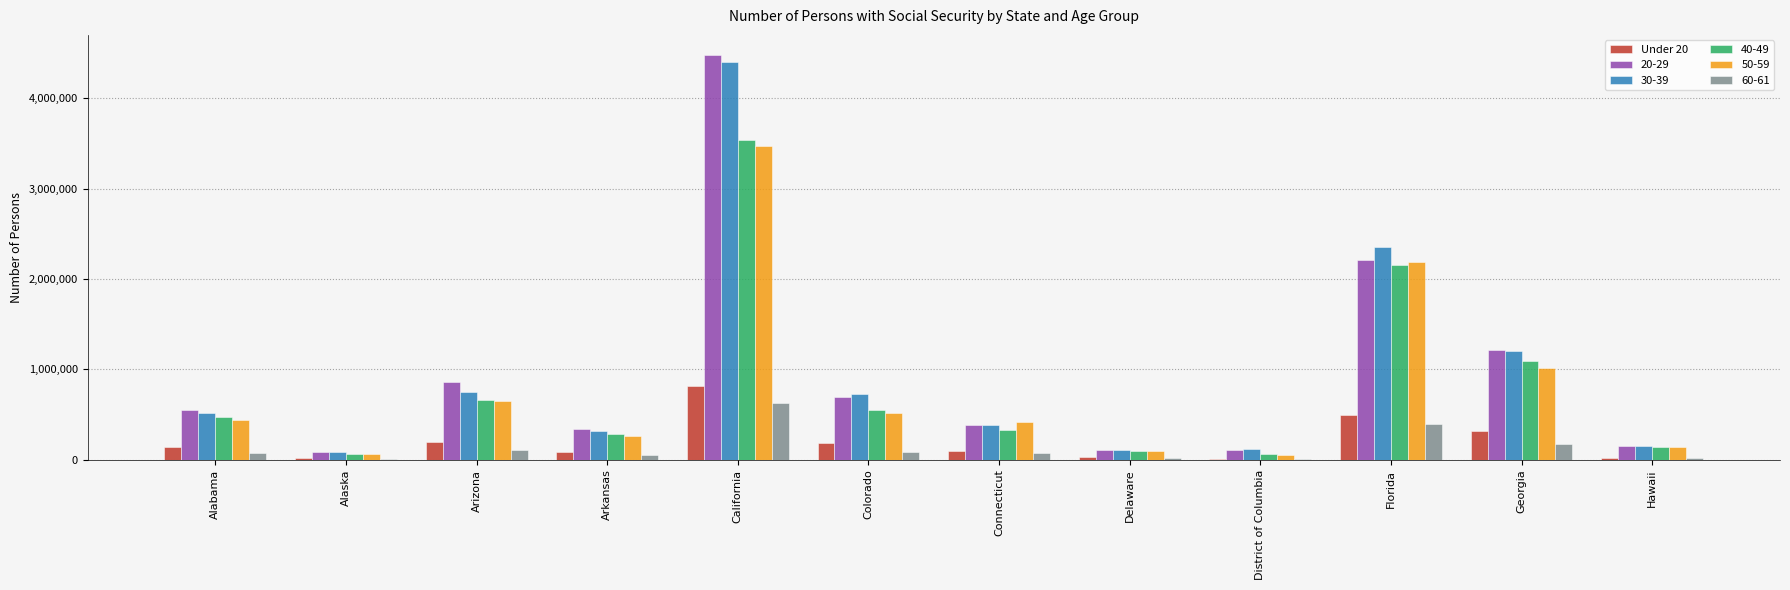

Which label corresponds to the largest value in the chart?

California